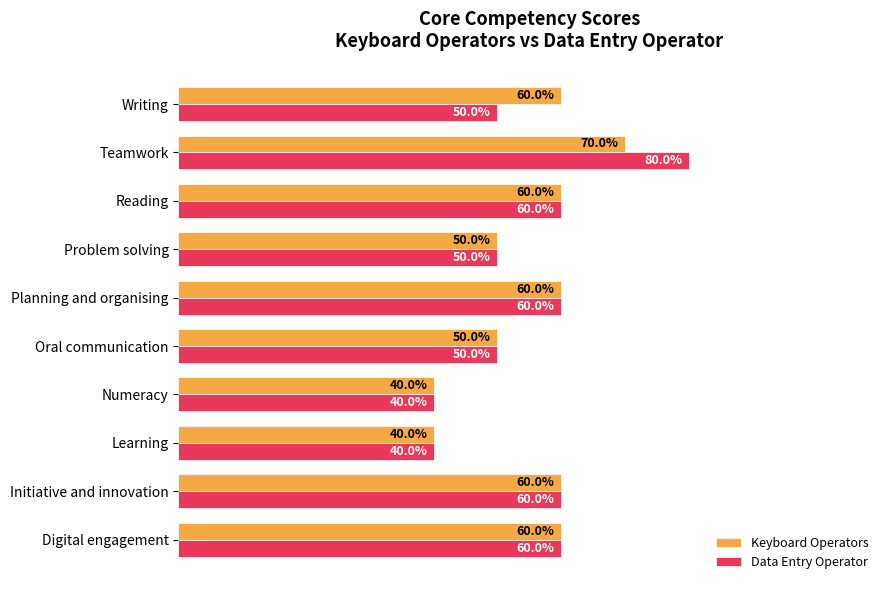

At which category does the chart reach its peak across all series?

Teamwork